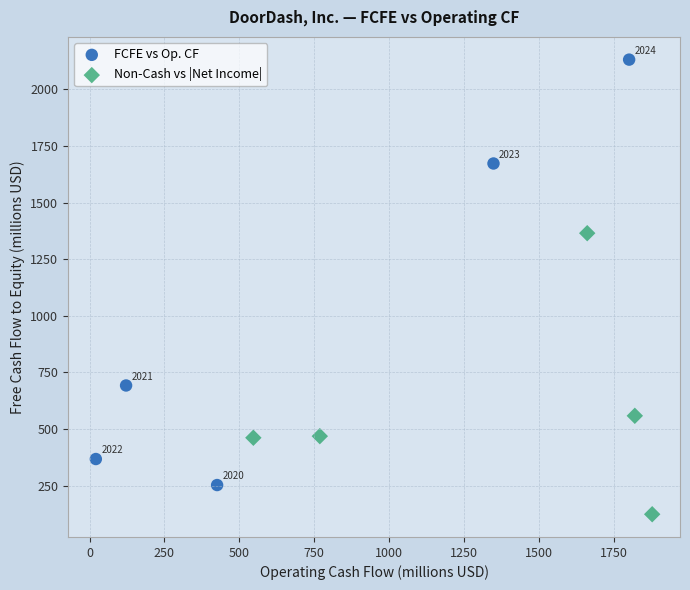

Which series has the widest spread of Y values?

FCFE vs Op. CF